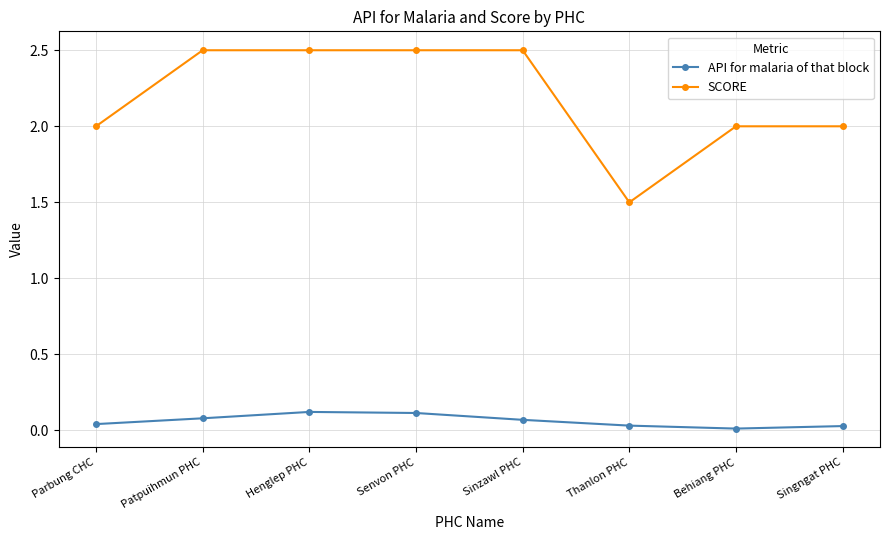

What is the value of the SCORE point at the 6th from the left?

1.5